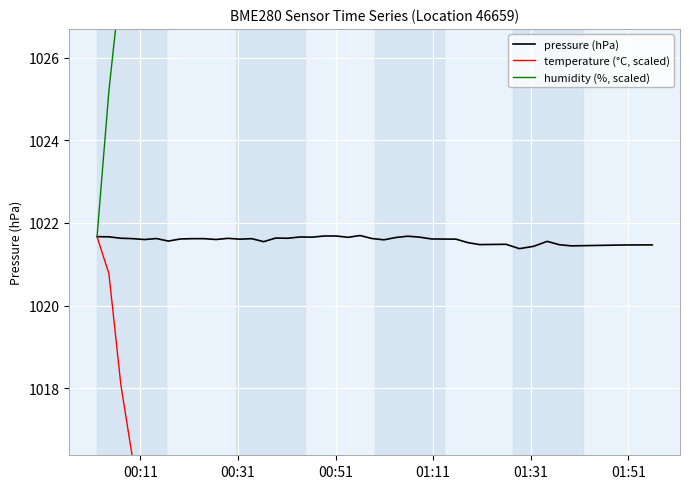

Which series has the largest range (max minus min)?

humidity (%, scaled)